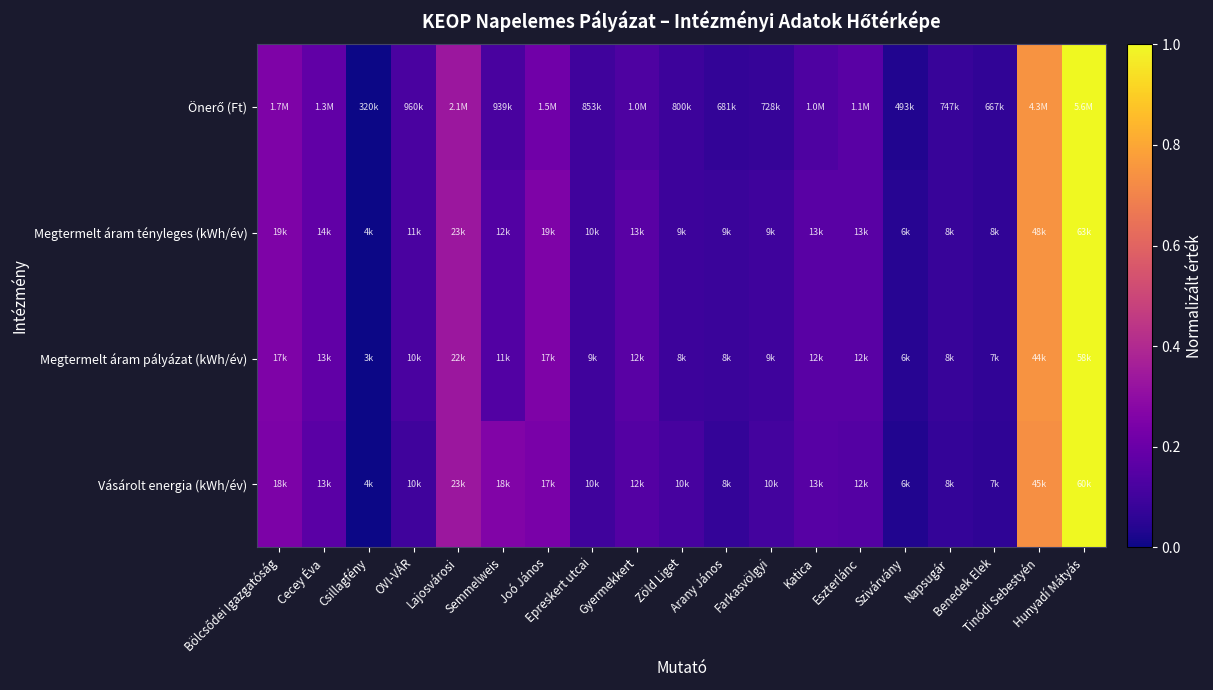

At which category is the sum across all series the highest?

Hunyadí Mátyás